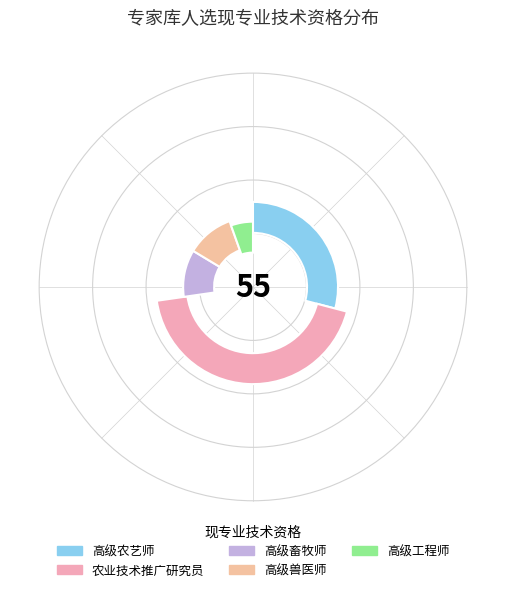

The 高级农艺师 slice represents 29% of the pie. True or false?

True